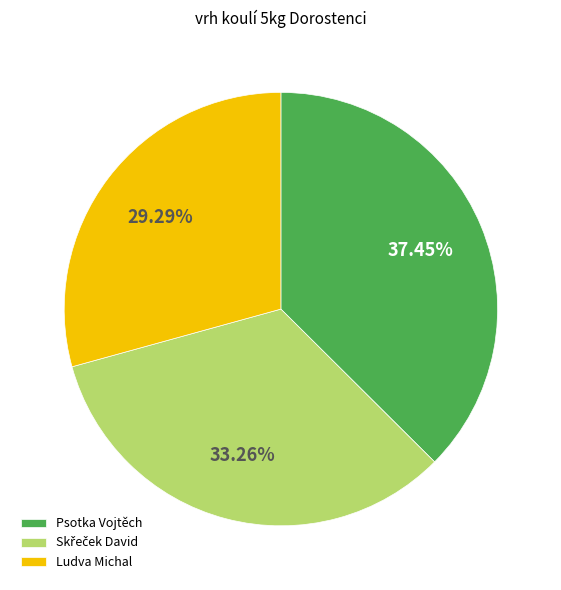

Which slice is the largest?

Psotka Vojtěch